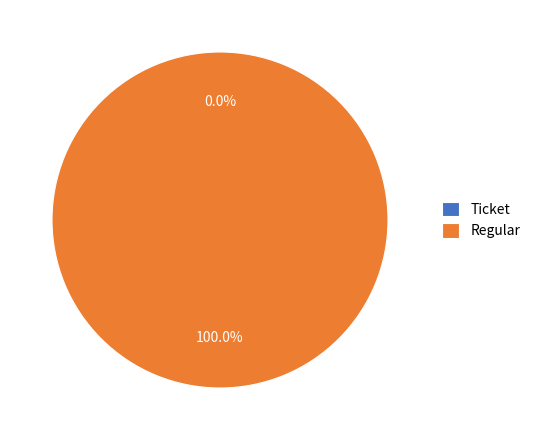

What is the smallest slice in the pie chart?

Ticket